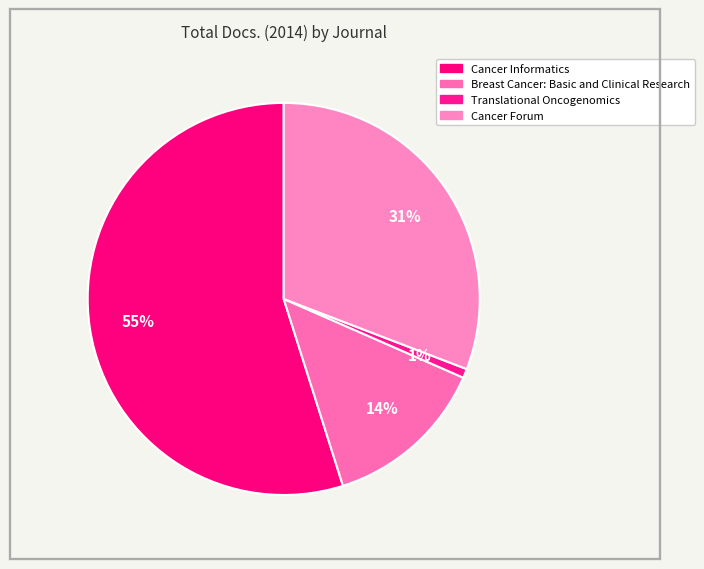

How many segments does this pie chart have?

4